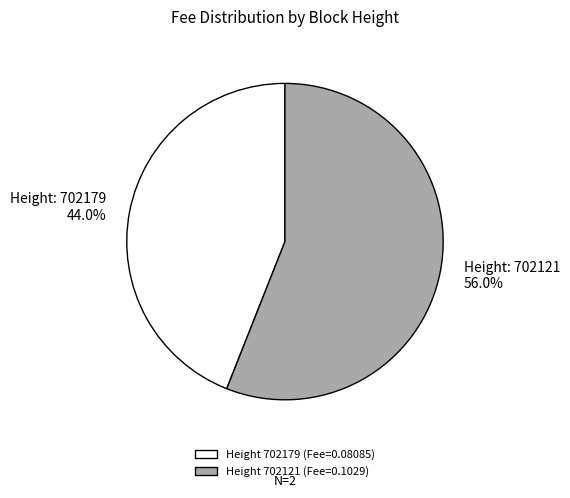

What is the largest slice in the pie chart?

Height: 702121 56.0%